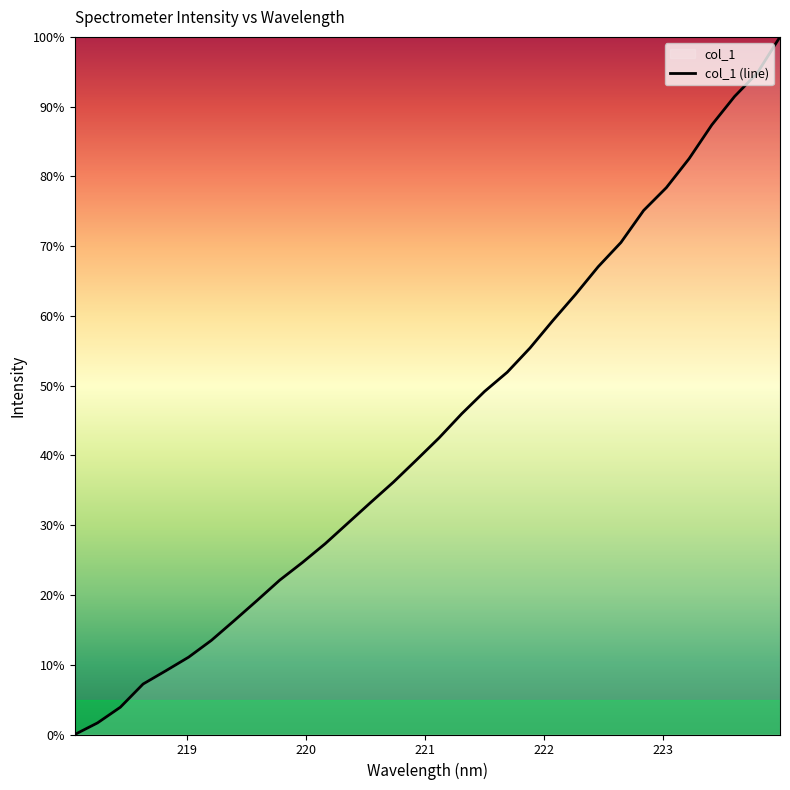

What is the difference between the maximum and minimum values?

100.0